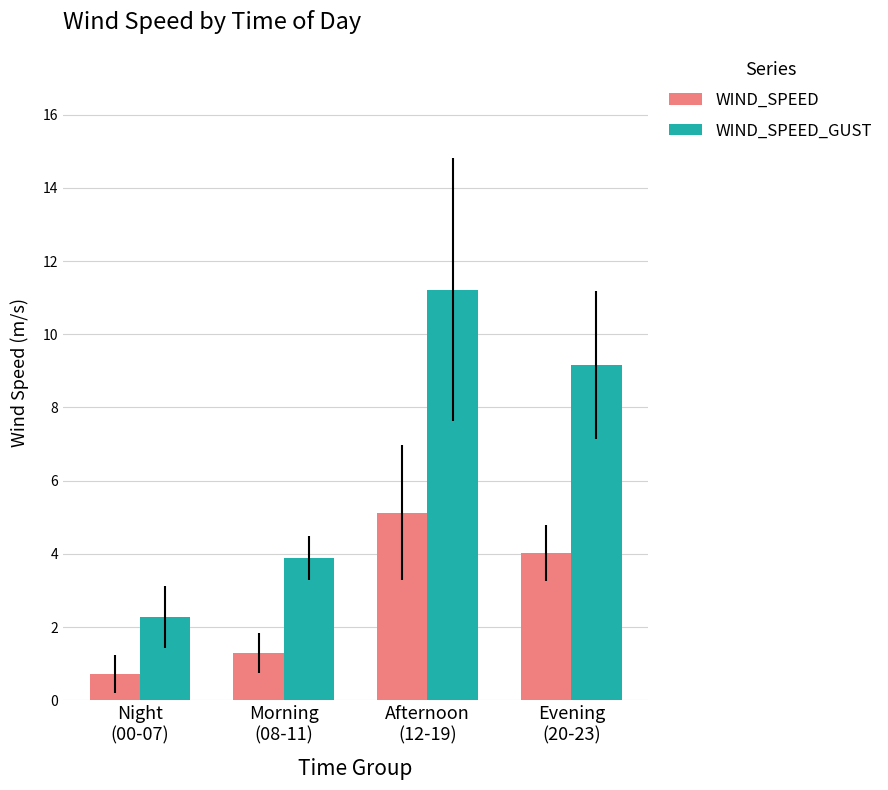

Reading left to right, extract all data points from this chart.

WIND_SPEED: 0.7	1.3	5.1	4.0
WIND_SPEED_GUST: 2.3	3.9	11.2	9.2